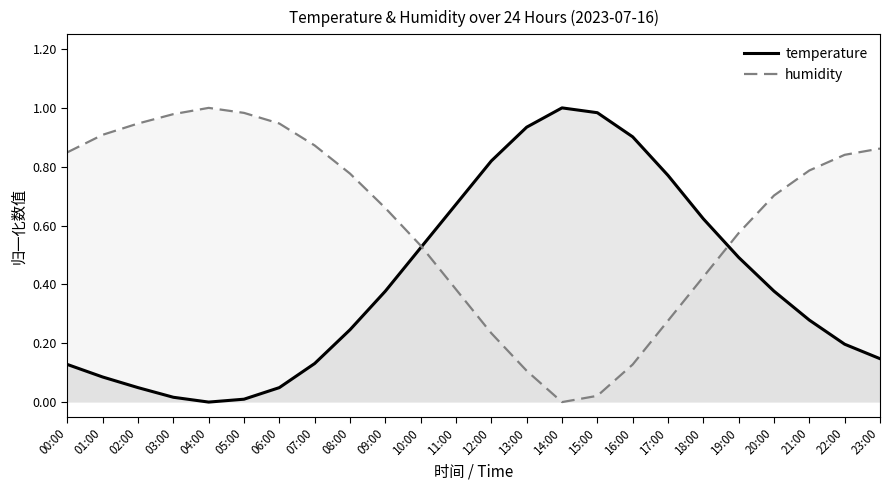

Rank the series by their maximum value, from highest to lowest.

temperature, humidity